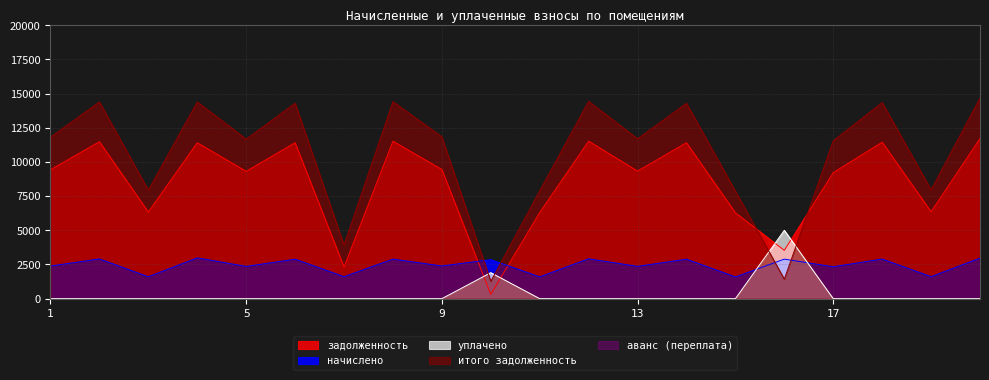

What is the greatest value displayed?

14676.6